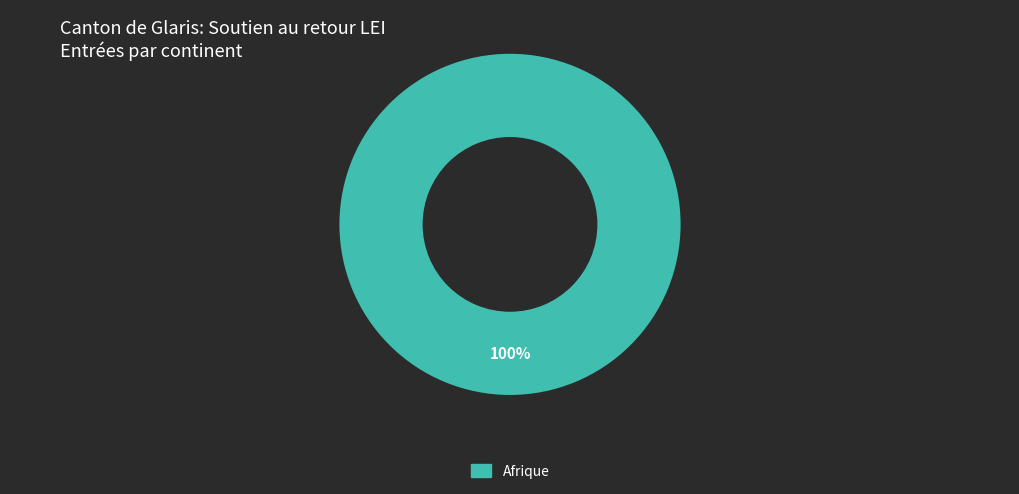

Does any single category account for the majority?

Yes